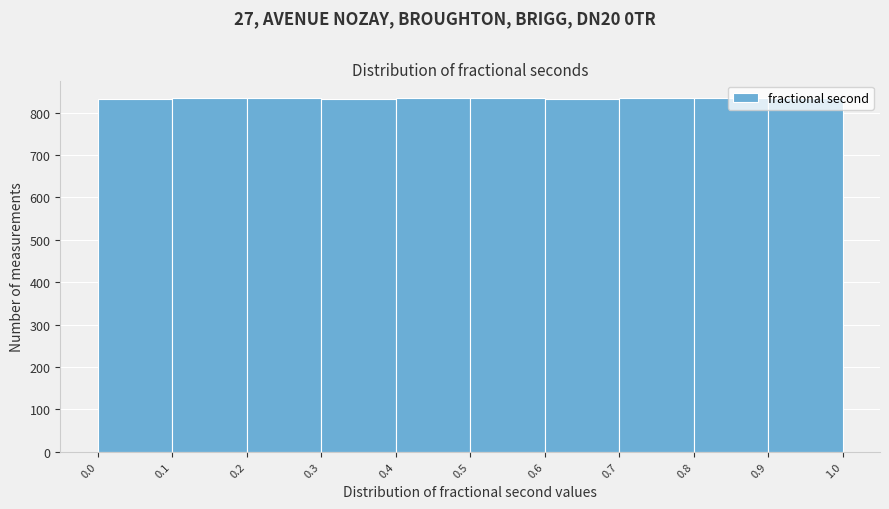

Reading left to right, list every bar in this chart as the range it spans on the x-axis followed by its height. The values are not printed on the chart, so give them approximately, as read against the axis.

0.0 to 0.1: 830
0.1 to 0.2: 830
0.2 to 0.3: 830
0.3 to 0.4: 830
0.4 to 0.5: 830
0.5 to 0.6: 830
0.6 to 0.7: 830
0.7 to 0.8: 830
0.8 to 0.9: 830
0.9 to 1.0: 830